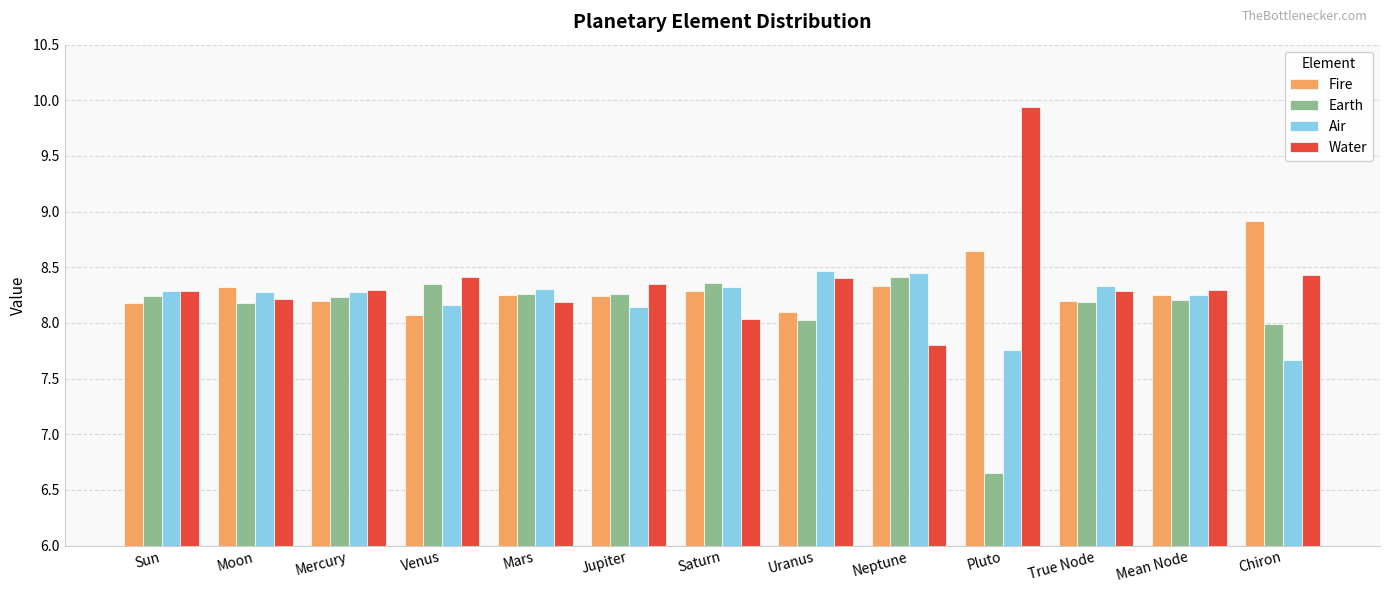

How many bars are there in each group?

4